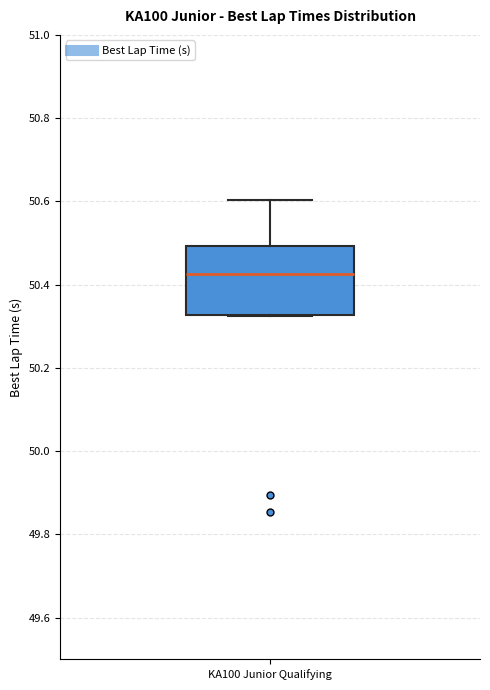

Where does the median line of the box for KA100 Junior Qualifying sit on the y-axis? The values are not printed on the chart, so give them approximately, as read against the axis.

50.42